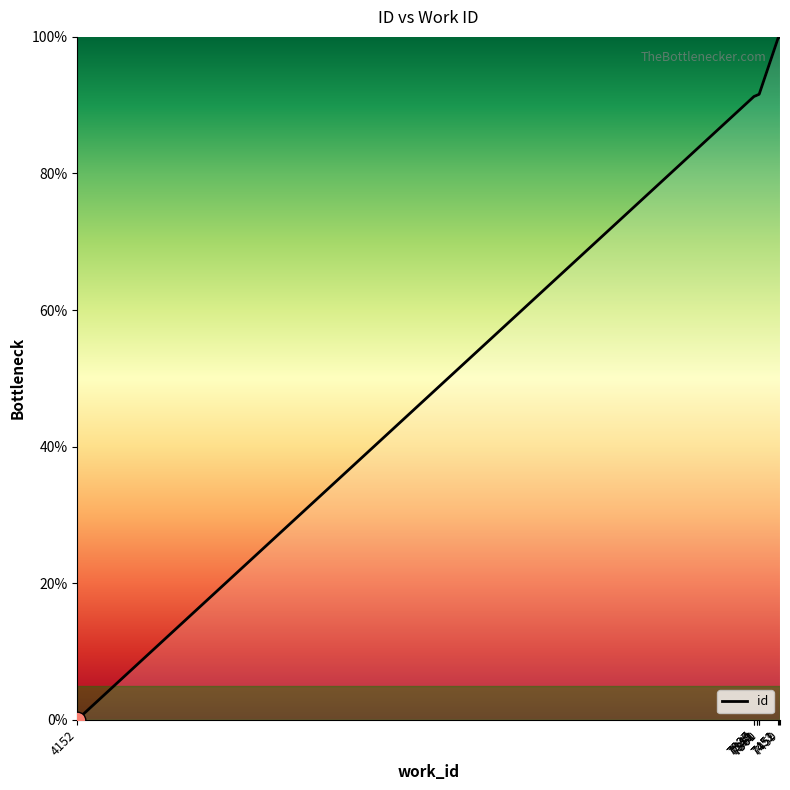

Read the value at 7459.

100.0